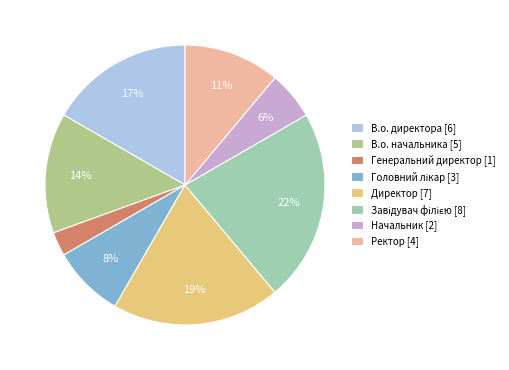

Approximately how many times larger is the value at Начальник [2] compared to Генеральний директор [1]?

2.0